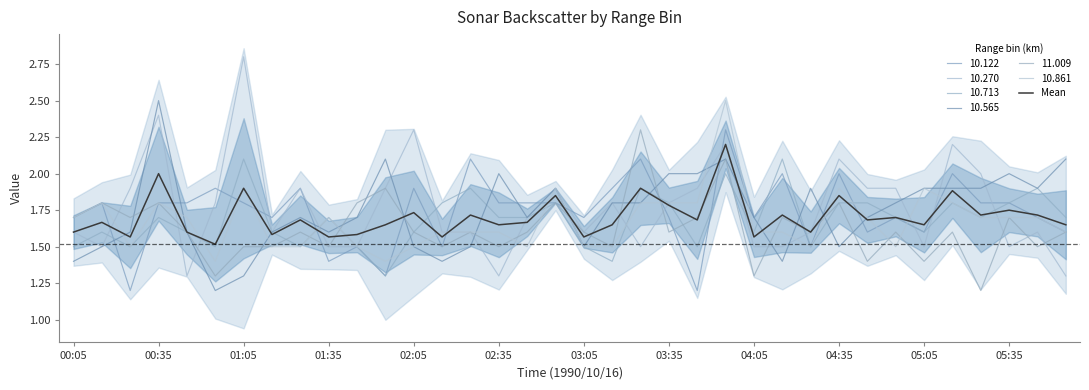

Is it true that the value at 04:35 is 1.8?

True